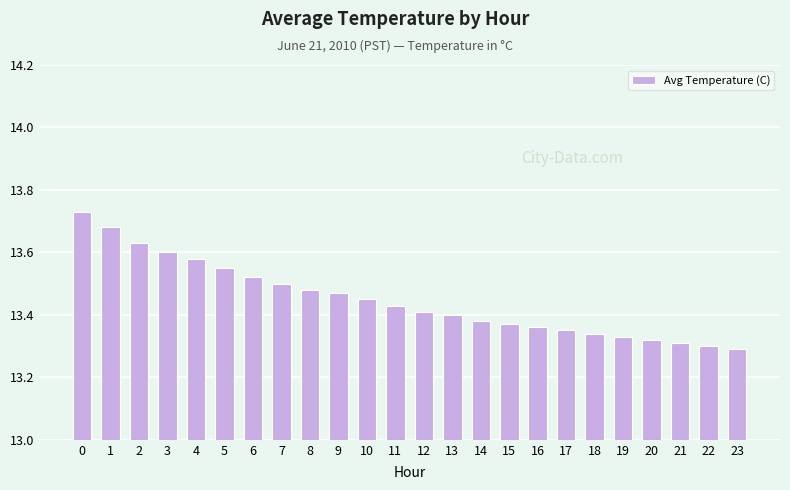

Does the chart contain stacked bars?

No